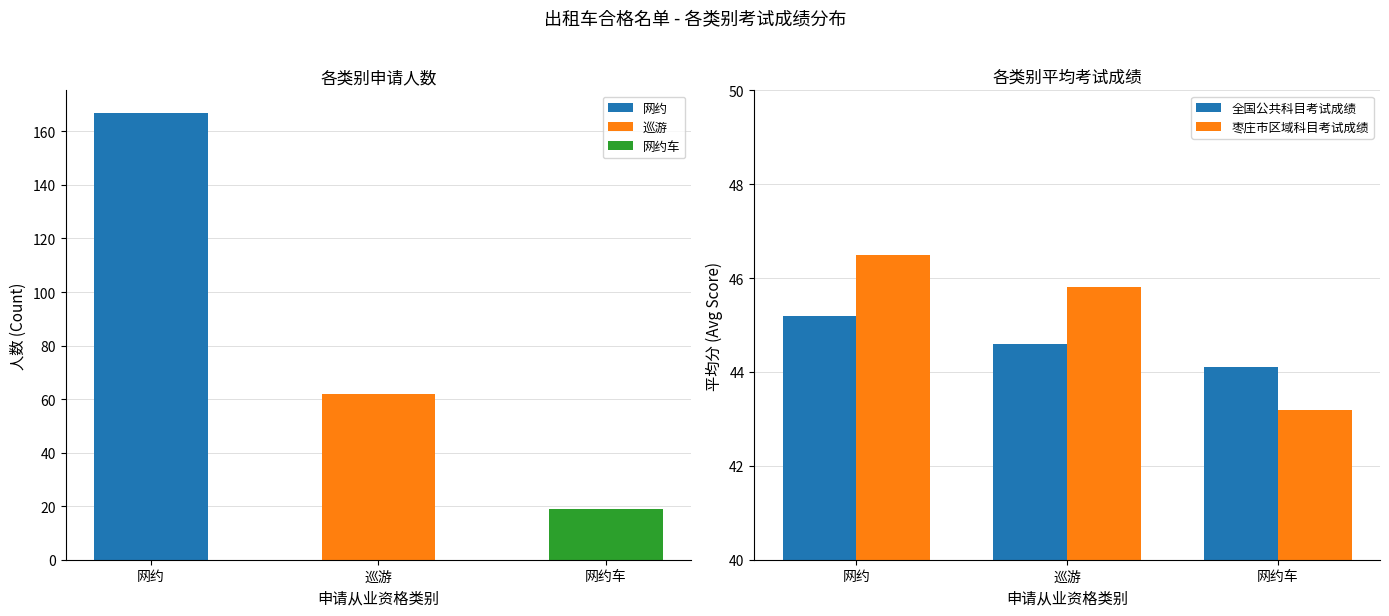

What are all the series names shown in the legend?

全国公共科目考试成绩, 枣庄市区域科目考试成绩